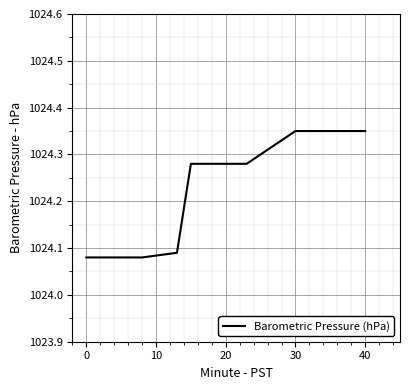

Reading right to left, extract all data points from this chart.

1024.3	1024.3	1024.3	1024.3	1024.3	1024.3	1024.3	1024.3	1024.3	1024.3	1024.3	1024.3	1024.1	1024.1	1024.1	1024.1